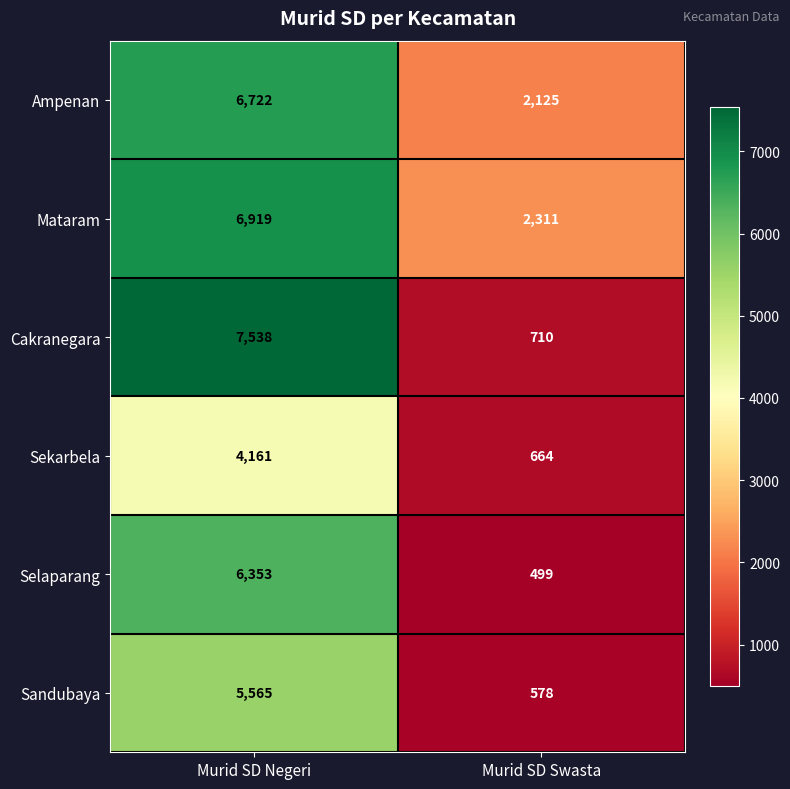

What is the sum of all Sandubaya values?

6143